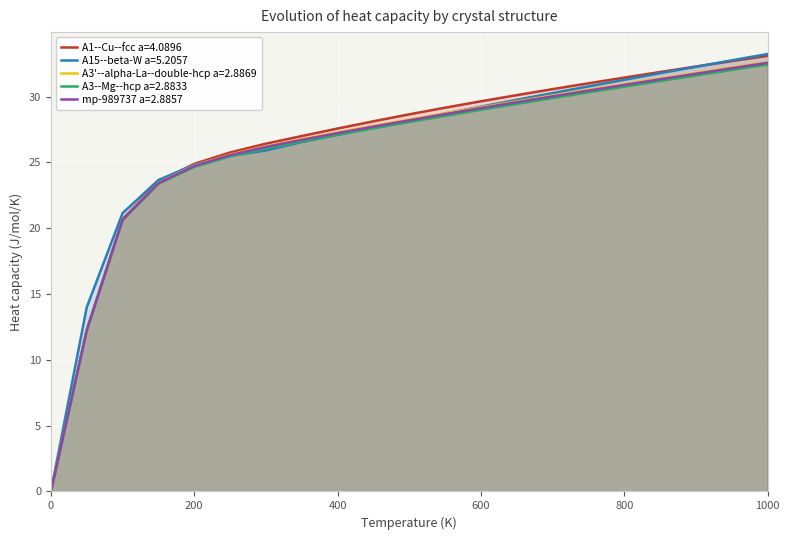

Reading left to right, what are all the values shown in this chart?

A1--Cu--fcc a=4.0896: 0.0=0.0	50.0=12.3	100.0=20.7	150.0=23.5	200.0=24.9	250.0=25.8	300.0=26.4	350.0=27.0	400.0=27.6	450.0=28.1	500.0=28.7	550.0=29.2	600.0=29.6	650.0=30.1	700.0=30.6	750.0=31.0	800.0=31.4	850.0=31.9	900.0=32.3	950.0=32.7	1000.0=33.1
A15--beta-W a=5.2057: 0.0=0.0	50.0=14.0	100.0=21.1	150.0=23.7	200.0=24.8	250.0=25.5	300.0=25.9	350.0=26.6	400.0=27.1	450.0=27.6	500.0=28.2	550.0=28.7	600.0=29.2	650.0=29.8	700.0=30.3	750.0=30.8	800.0=31.3	850.0=31.8	900.0=32.3	950.0=32.8	1000.0=33.2
A3'--alpha-La--double-hcp a=2.8869: 0.0=0.0	50.0=12.3	100.0=20.7	150.0=23.5	200.0=24.8	250.0=25.6	300.0=26.2	350.0=26.8	400.0=27.3	450.0=27.8	500.0=28.3	550.0=28.7	600.0=29.2	650.0=29.6	700.0=30.1	750.0=30.5	800.0=30.9	850.0=31.4	900.0=31.8	950.0=32.2	1000.0=32.6
A3--Mg--hcp a=2.8833: 0.0=0.0	50.0=12.2	100.0=20.6	150.0=23.4	200.0=24.7	250.0=25.5	300.0=26.1	350.0=26.6	400.0=27.1	450.0=27.6	500.0=28.1	550.0=28.5	600.0=29.0	650.0=29.4	700.0=29.9	750.0=30.3	800.0=30.8	850.0=31.2	900.0=31.6	950.0=32.0	1000.0=32.4
mp-989737 a=2.8857: 0.0=0.0	50.0=12.2	100.0=20.6	150.0=23.4	200.0=24.7	250.0=25.6	300.0=26.2	350.0=26.7	400.0=27.2	450.0=27.7	500.0=28.2	550.0=28.7	600.0=29.1	650.0=29.6	700.0=30.0	750.0=30.5	800.0=30.9	850.0=31.3	900.0=31.7	950.0=32.2	1000.0=32.6